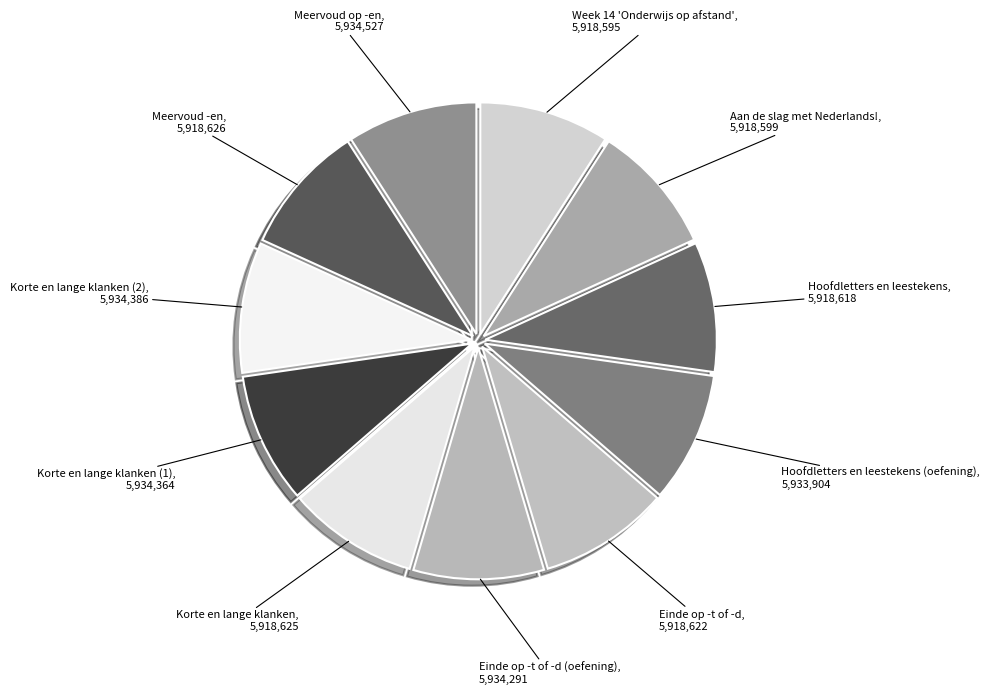

Count the number of slices in the pie.

11